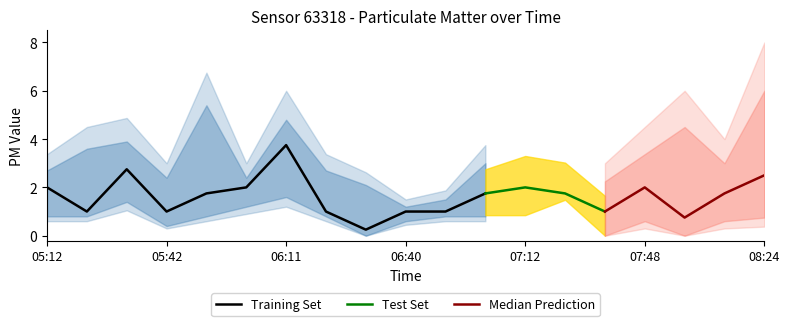

Is it true that Training Set equals 3.8 at 06:11?

True